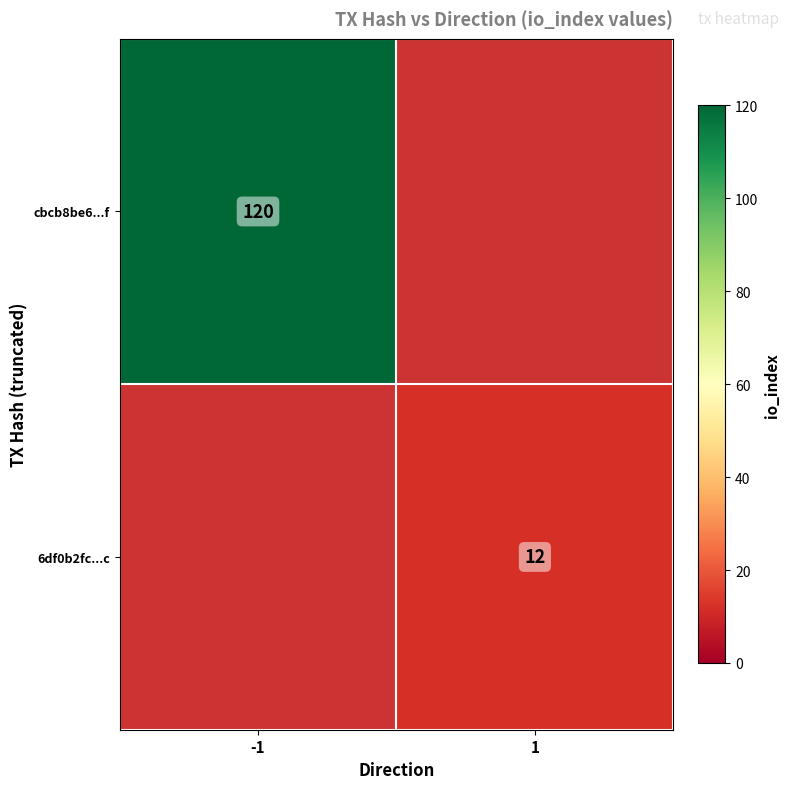

The 6df0b2fc...c series shows 7 at 1. True or false?

False